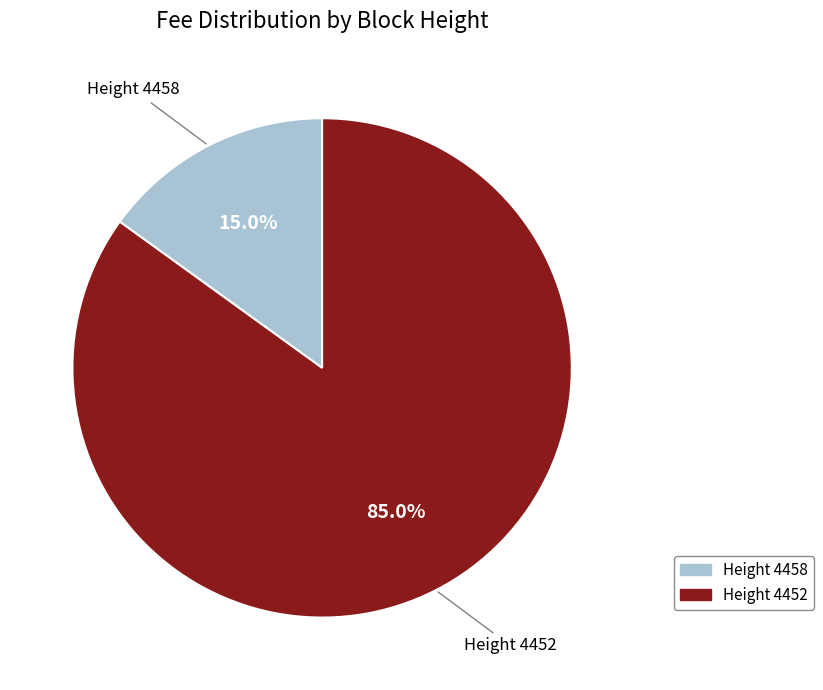

How many slices are in this pie chart?

2